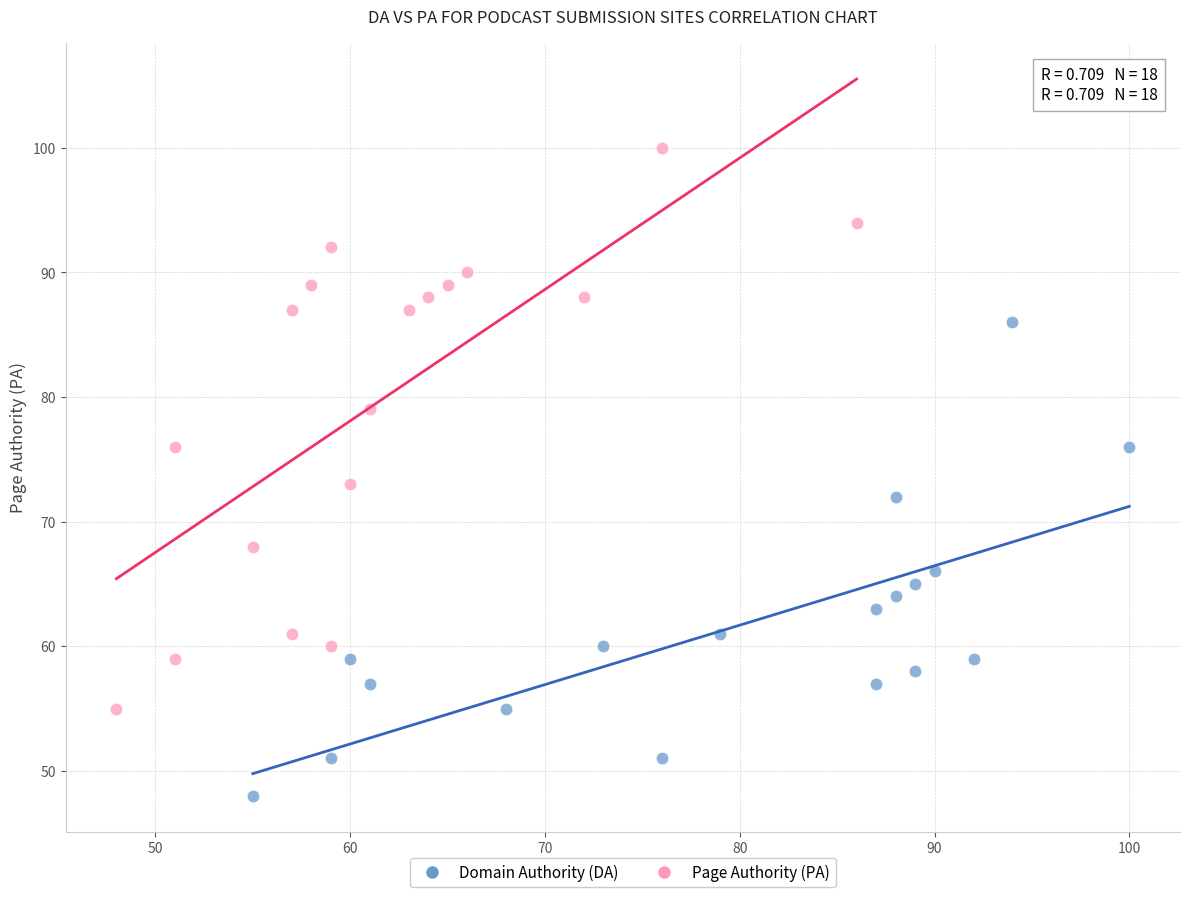

Which series contains the highest Y value?

Page Authority (PA)